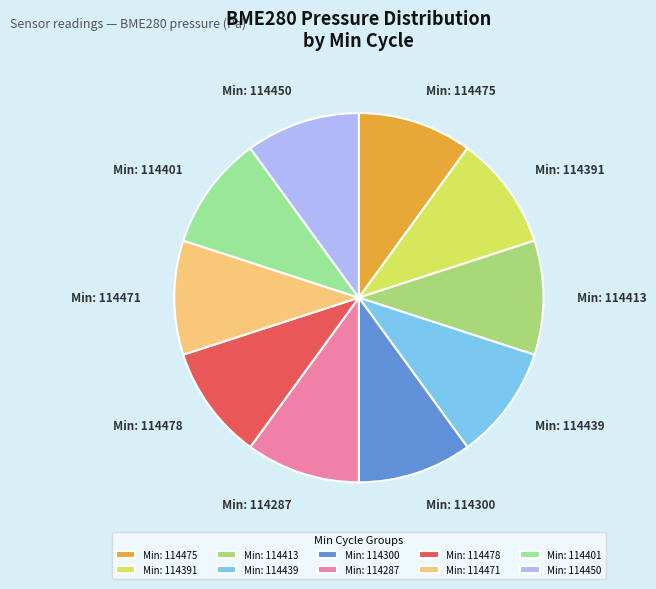

Does Min: 114471 represent more than half of the total?

No